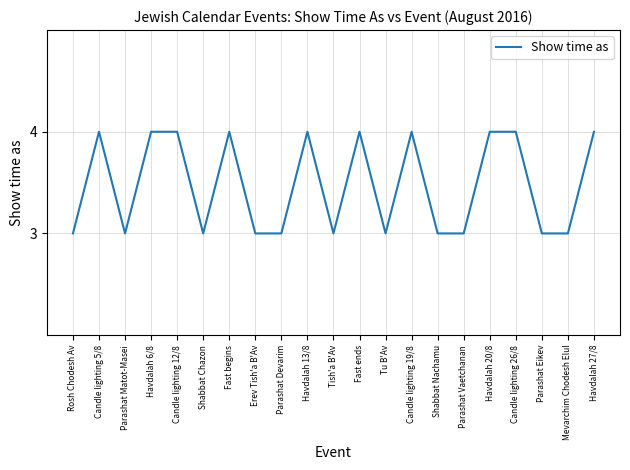

Reading left to right, what are all the values shown in this chart?

Rosh Chodesh Av=3	Candle lighting 5/8=4	Parashat Matot-Masei=3	Havdalah 6/8=4	Candle lighting 12/8=4	Shabbat Chazon=3	Fast begins=4	Erev Tish'a B'Av=3	Parashat Devarim=3	Havdalah 13/8=4	Tish'a B'Av=3	Fast ends=4	Tu B'Av=3	Candle lighting 19/8=4	Shabbat Nachamu=3	Parashat Vaetchanan=3	Havdalah 20/8=4	Candle lighting 26/8=4	Parashat Eikev=3	Mevarchim Chodesh Elul=3	Havdalah 27/8=4